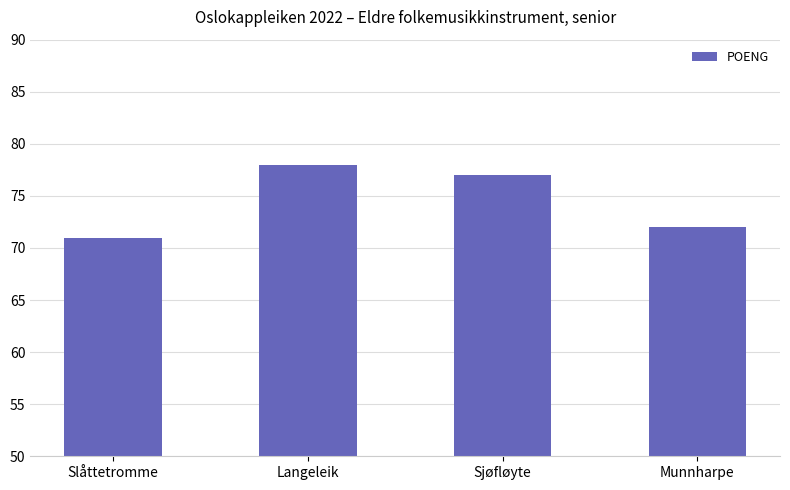

What is the greatest value displayed?

78